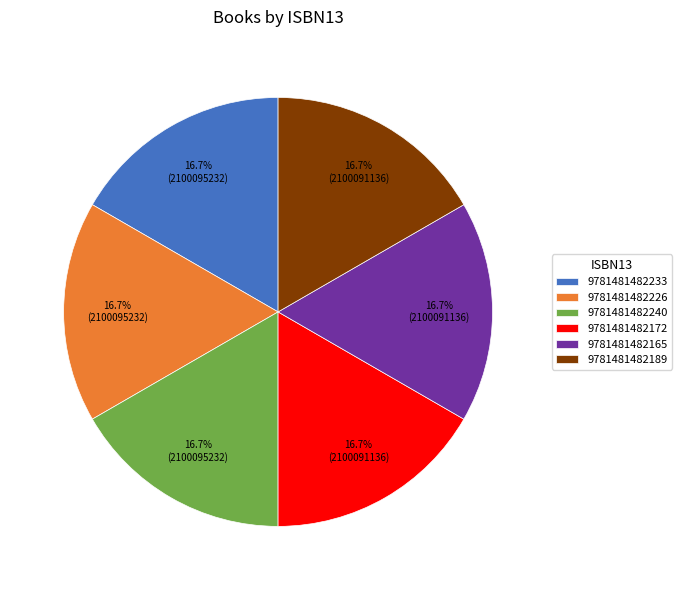

Is the sum of 9781481482226 and 9781481482189 greater than half?

No